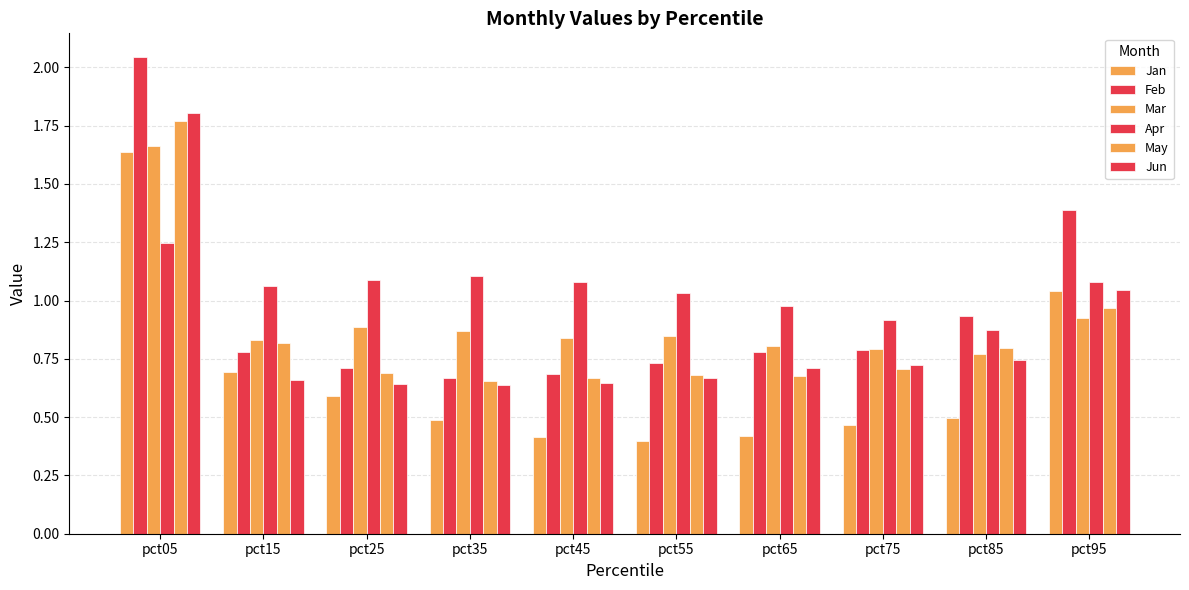

How many distinct data groups are displayed?

6